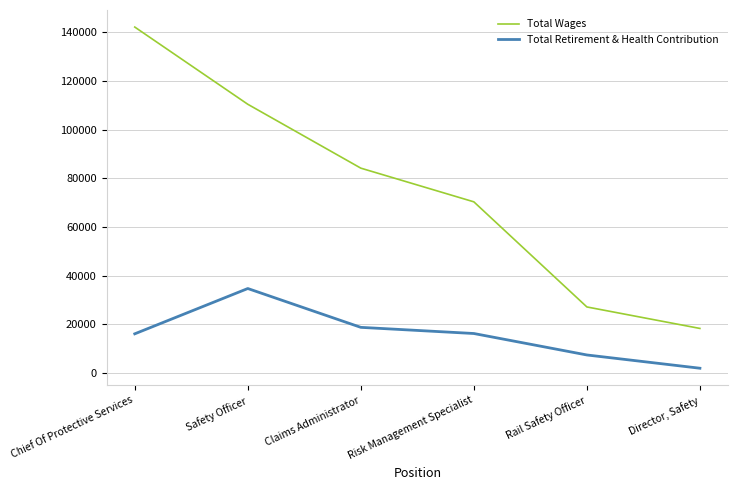

What is the difference between the highest and lowest values at Chief Of Protective Services?

126110